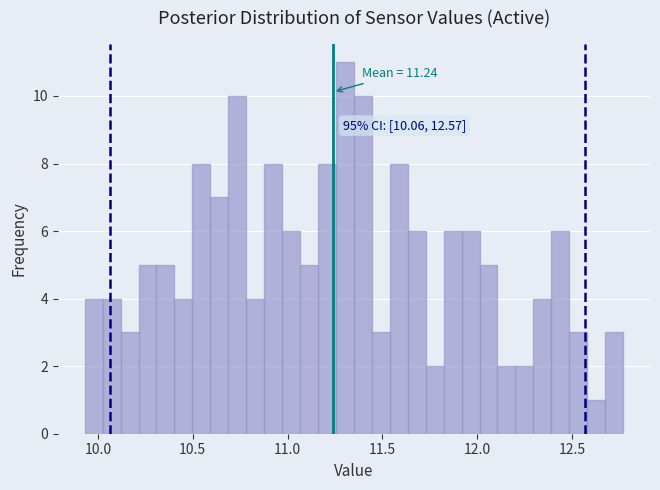

Read against the x-axis, roughly where is the centre of the tallest bar?

11.30